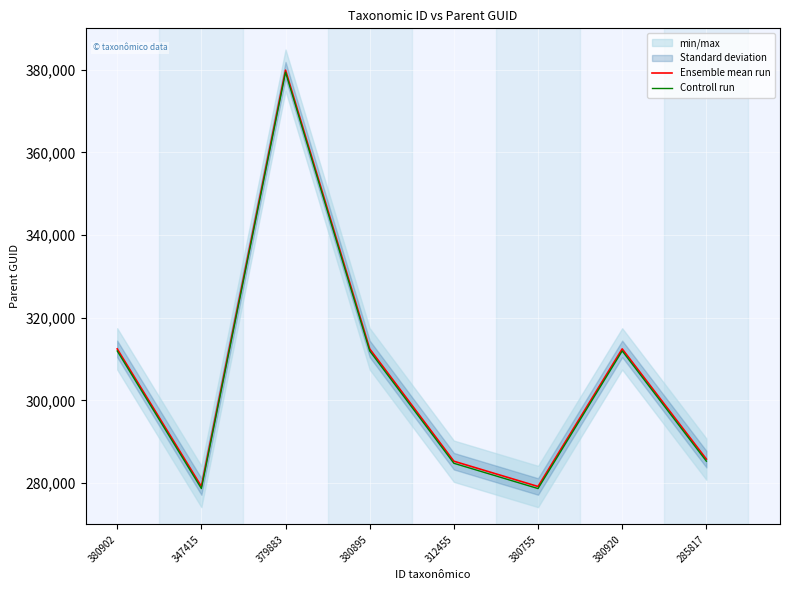

Where is the first local minimum for Controll run?

347415